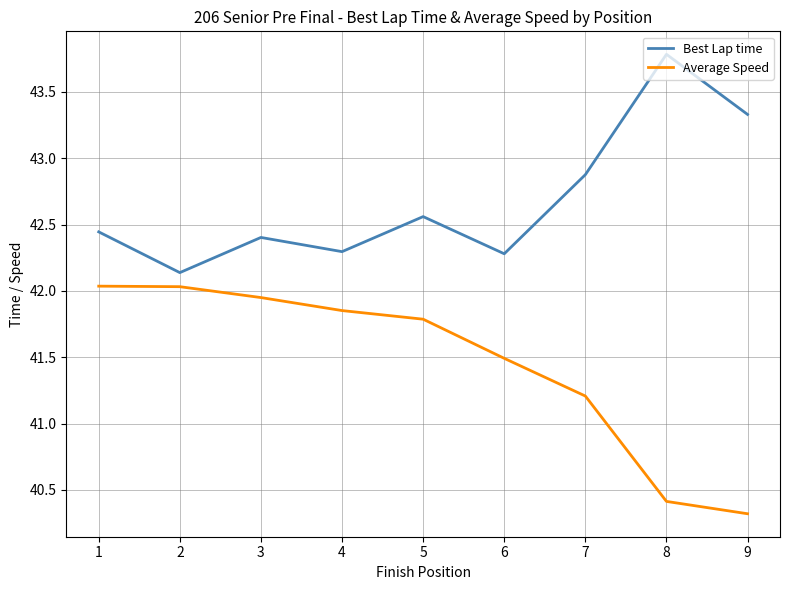

The value of Average Speed at 6 is 61.7. True or false?

False